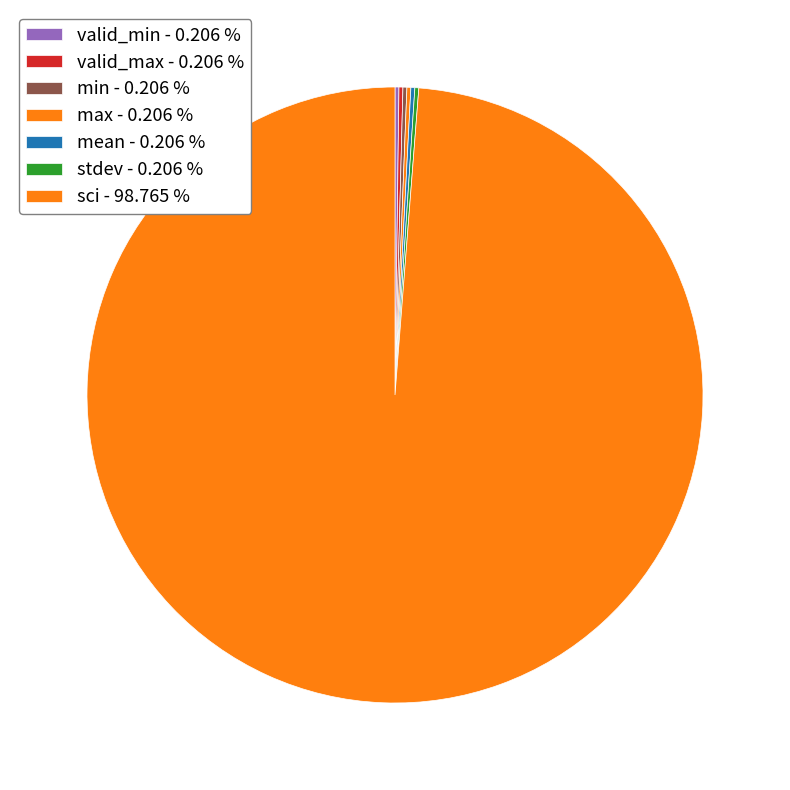

What is the smallest slice in the pie chart?

valid_min